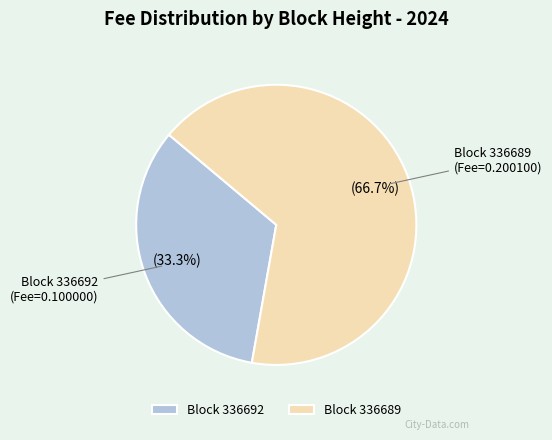

Which category accounts for the majority?

Block 336689